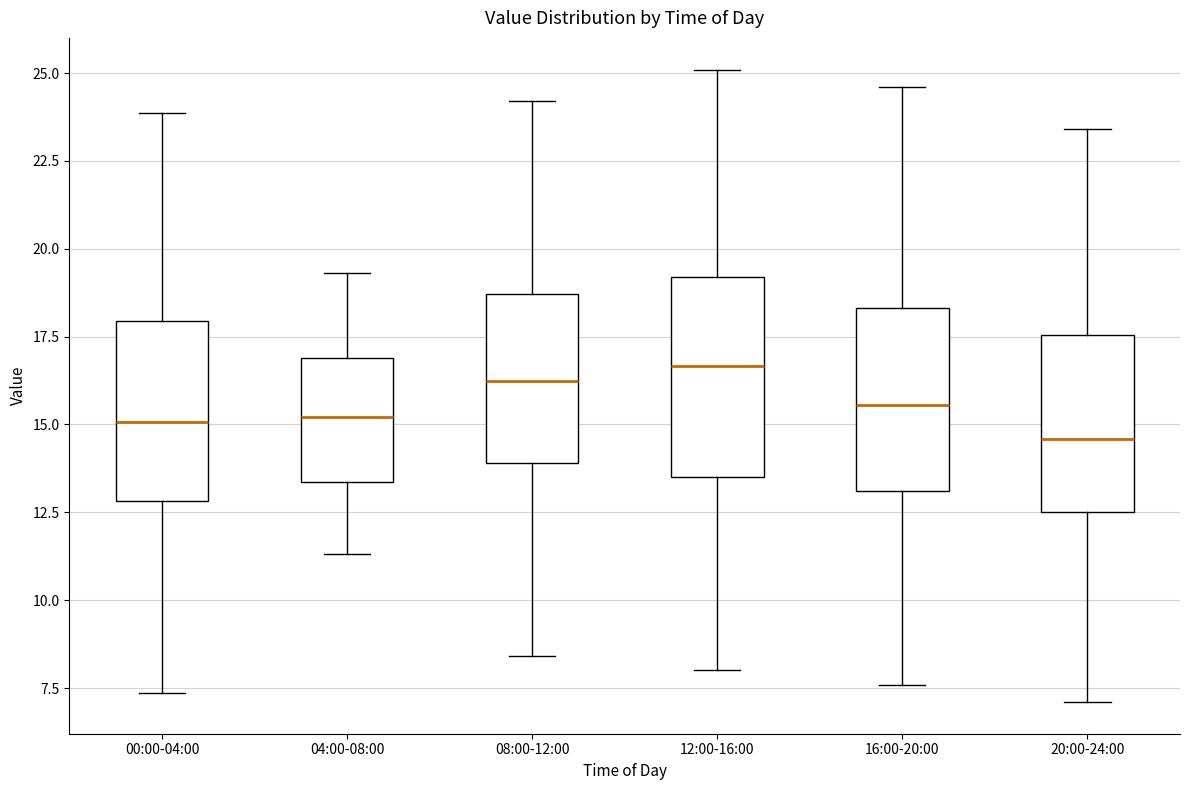

Reading left to right, transcribe this box plot: for each box, give where its median line is, the range the box spans, and where its two whiskers end, as read against the y-axis. The values are not printed on the chart, so give them approximately, as read against the axis.

00:00-04:00: median 15.0, box 13.0 to 18.0, whiskers 7.5 to 24.0
04:00-08:00: median 15.0, box 13.5 to 17.0, whiskers 11.5 to 19.5
08:00-12:00: median 16.5, box 14.0 to 18.5, whiskers 8.5 to 24.0
12:00-16:00: median 16.5, box 13.5 to 19.0, whiskers 8.0 to 25.0
16:00-20:00: median 15.5, box 13.0 to 18.5, whiskers 7.5 to 24.5
20:00-24:00: median 14.5, box 12.5 to 17.5, whiskers 7.0 to 23.5